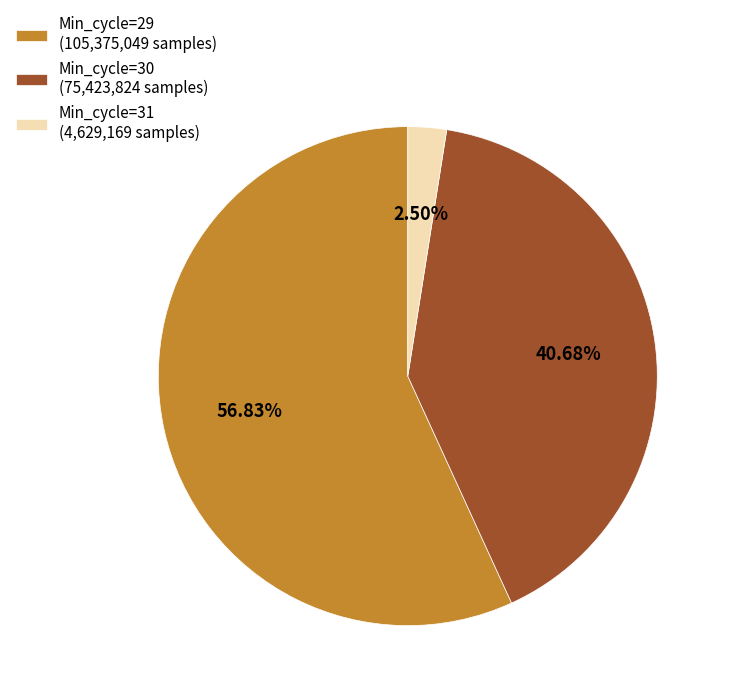

Between Min_cycle=29 (105,375,049 samples) and Min_cycle=31 (4,629,169 samples), which is larger?

Min_cycle=29 (105,375,049 samples)